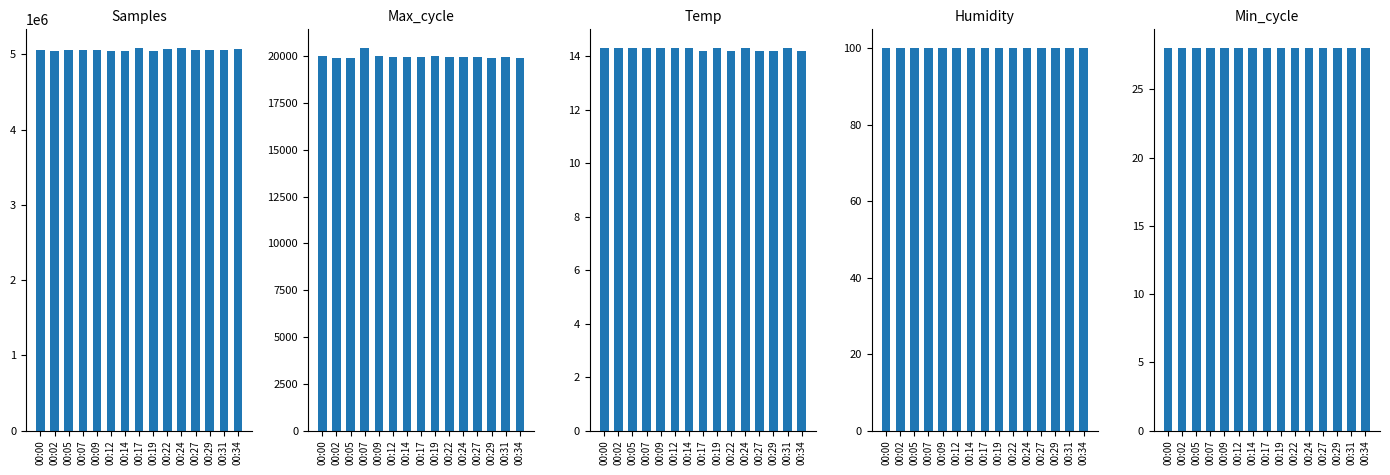

What is the average value of the Humidity series?

99.9